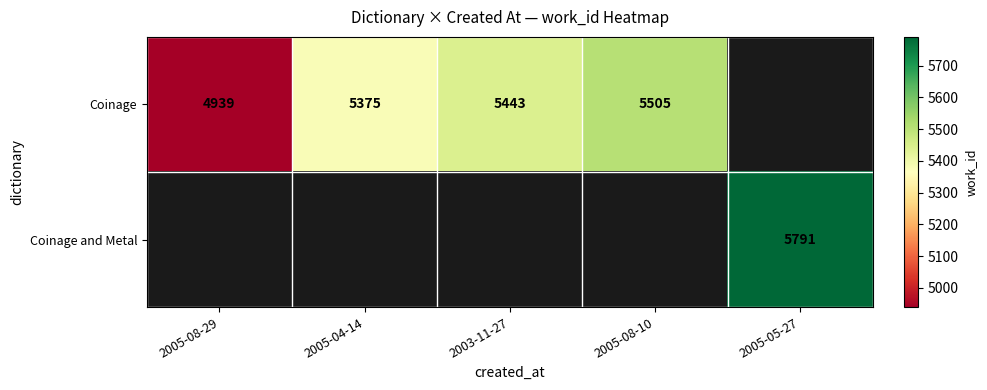

True or false: Coinage has a value of 5443 at 2003-11-27.

True